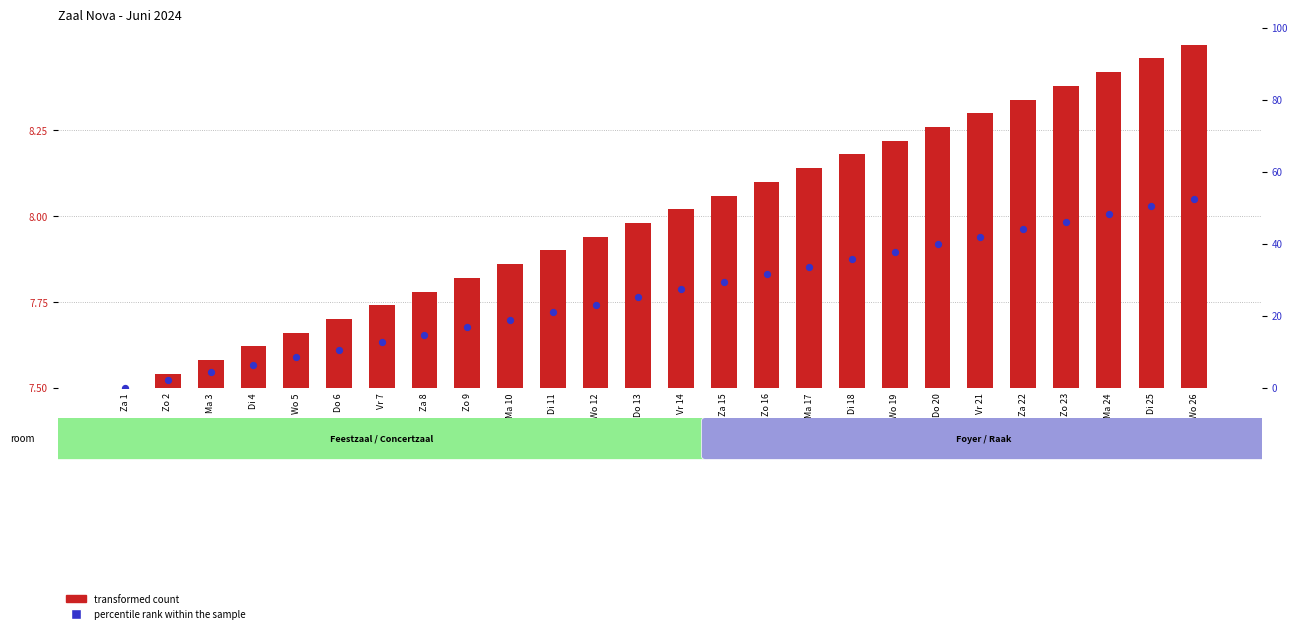

What are all the series names shown in the legend?

transformed count, percentile rank within the sample